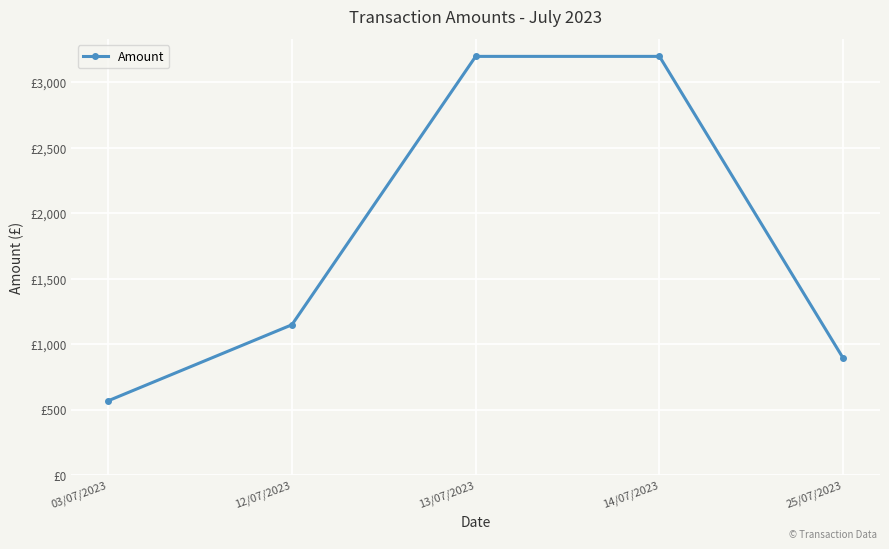

Is this an area chart (filled region under the line)?

No